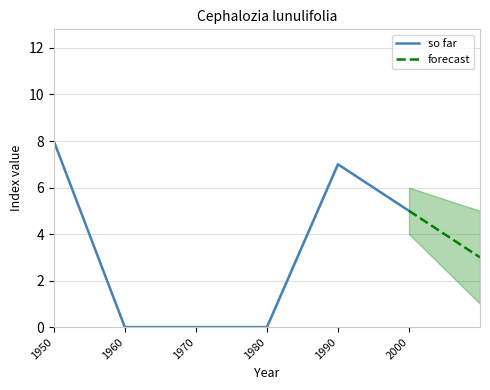

Reading left to right, what are all the values shown in this chart?

8	0	0	0	7	5